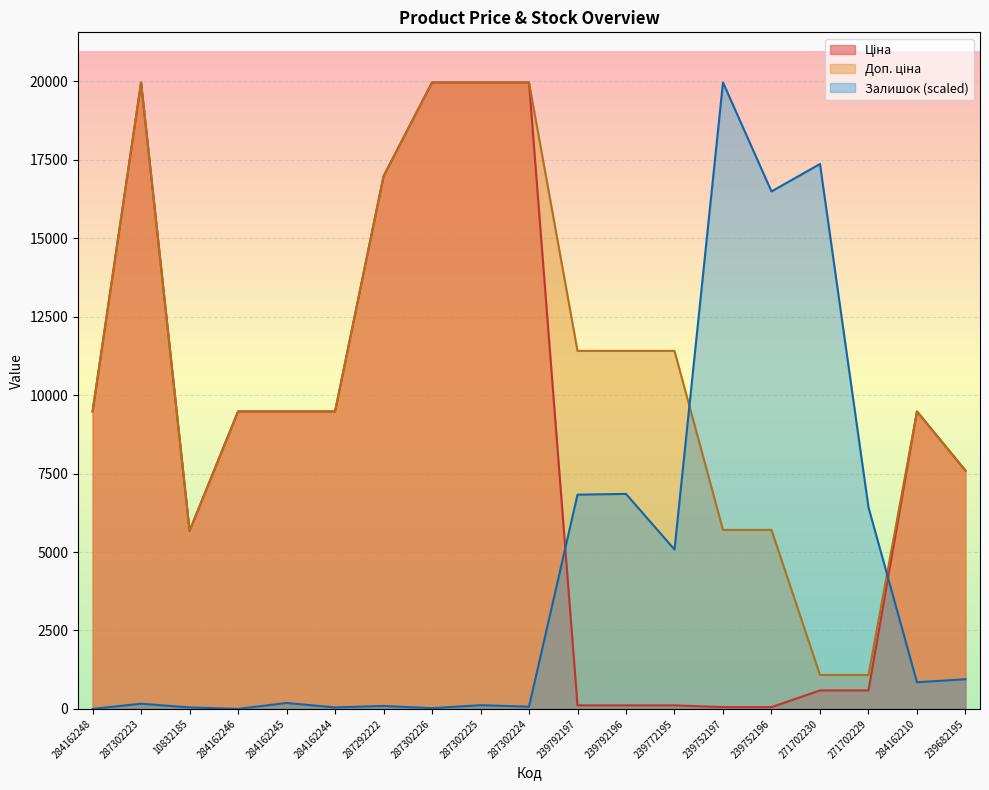

At which category is the sum across all series the highest?

287302223